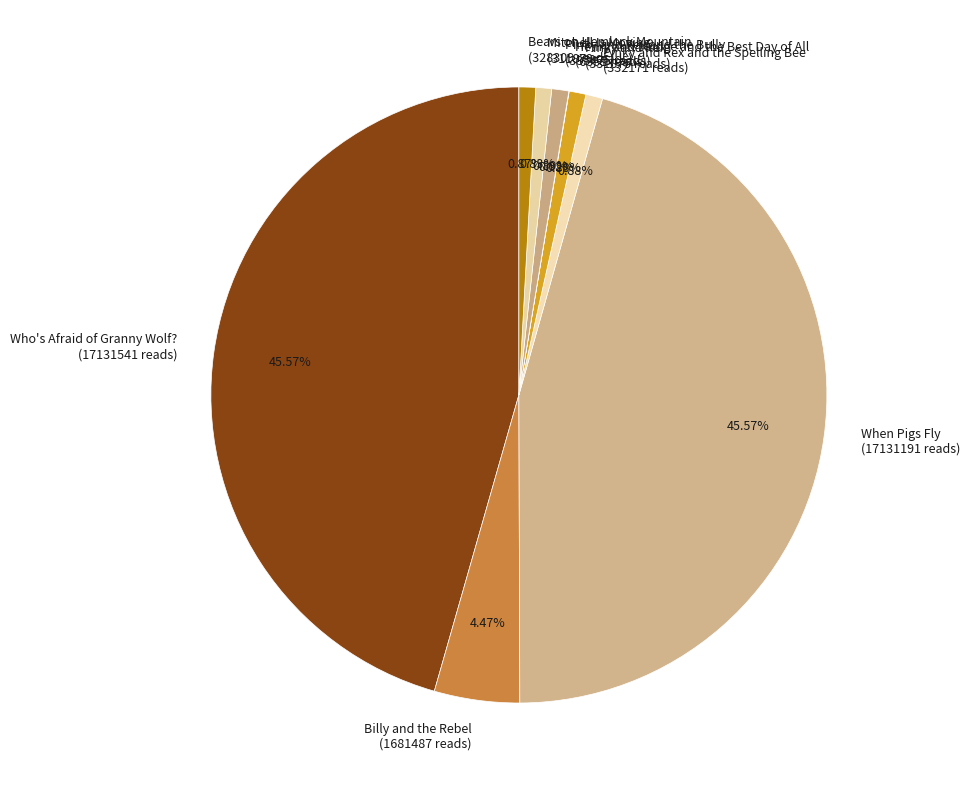

Does any single category account for the majority?

No